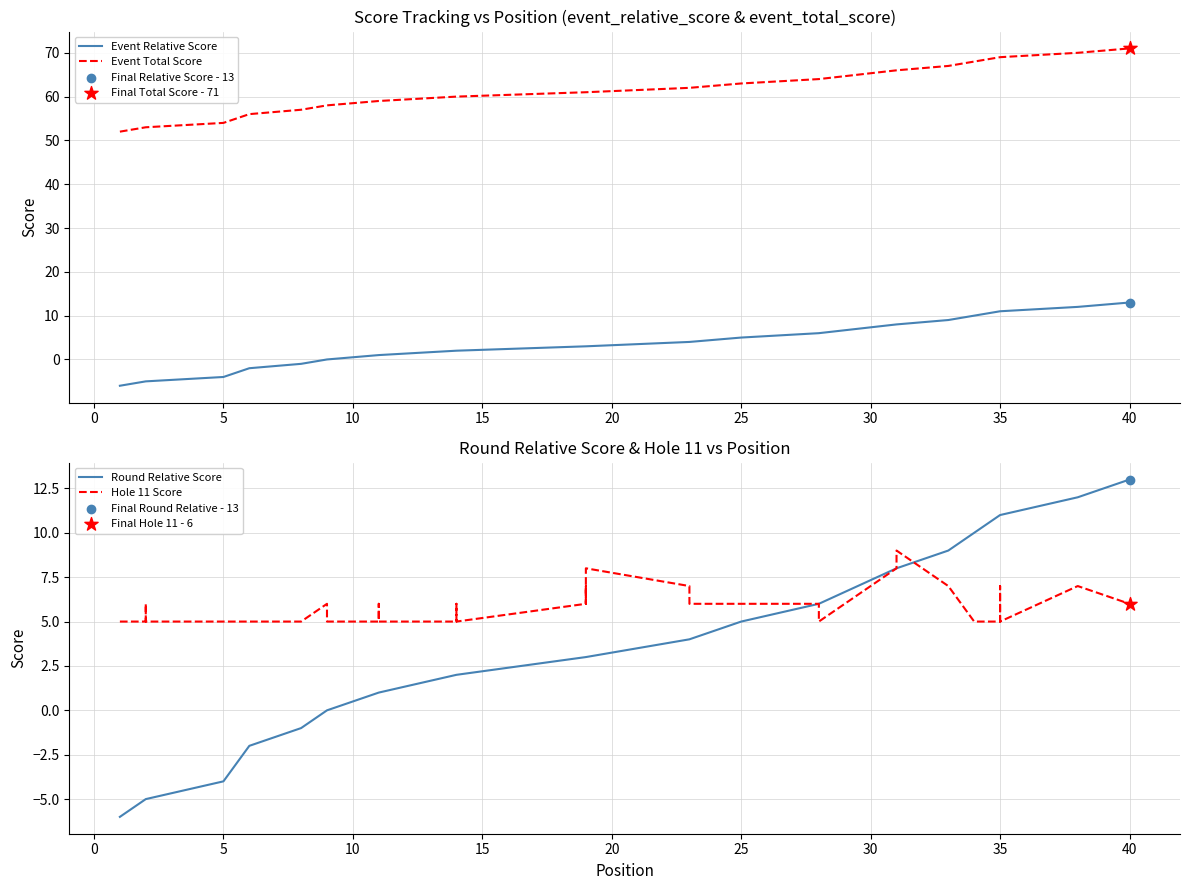

Which series reaches the minimum Y coordinate?

Event Relative Score